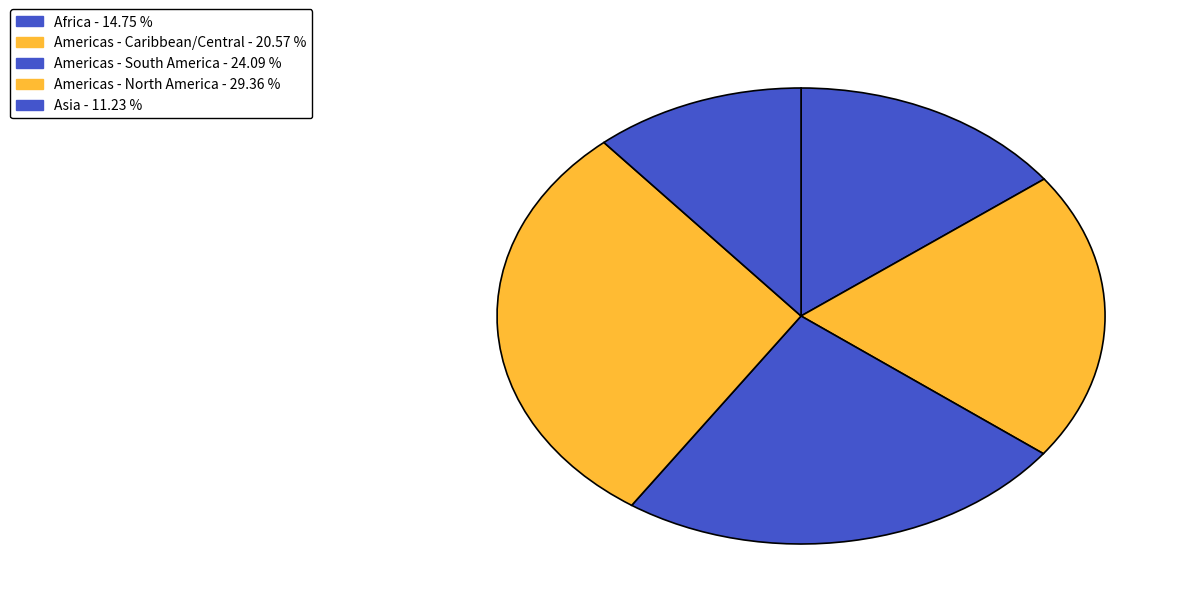

How many segments does this pie chart have?

5